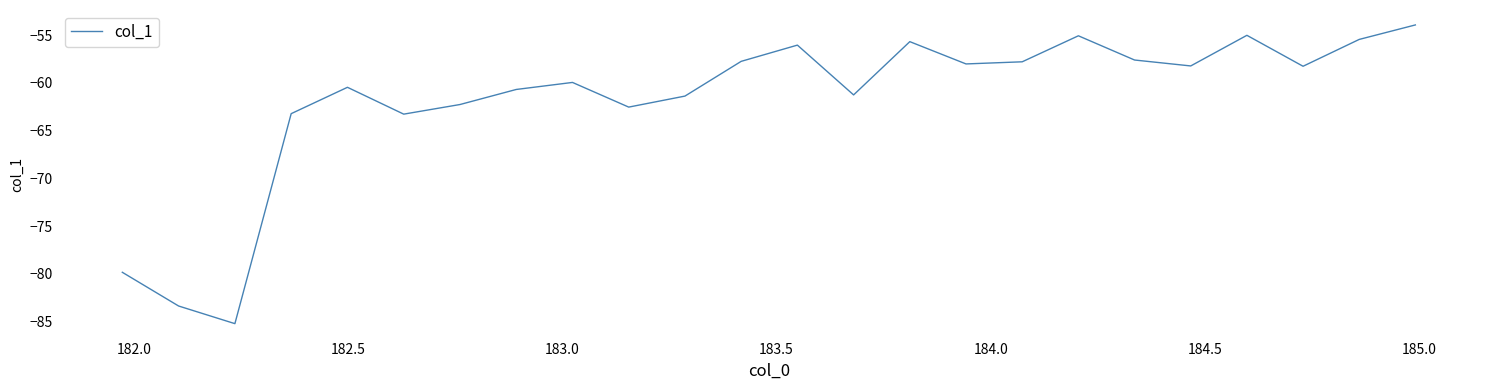

What is the smallest value displayed?

-85.2